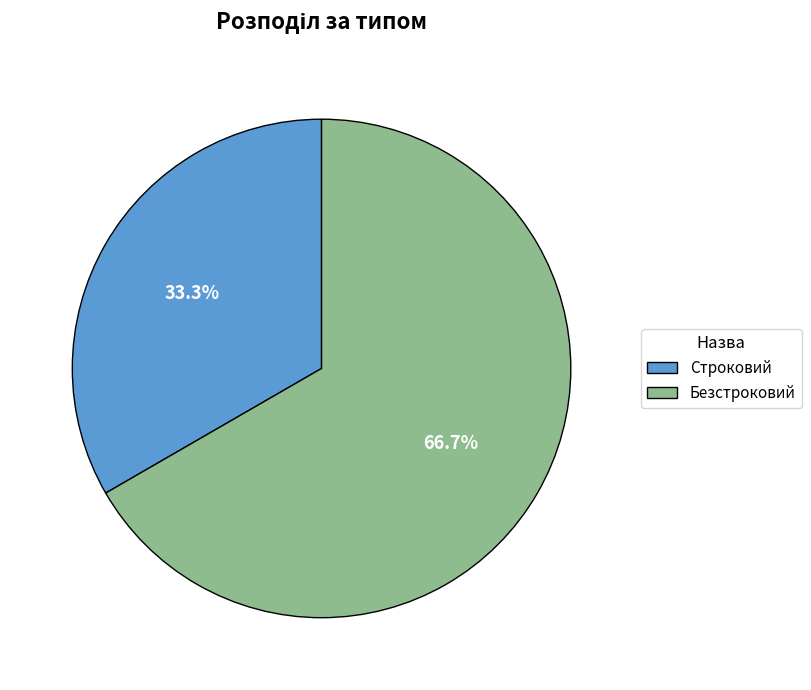

The Строковий slice represents 33% of the pie. True or false?

True